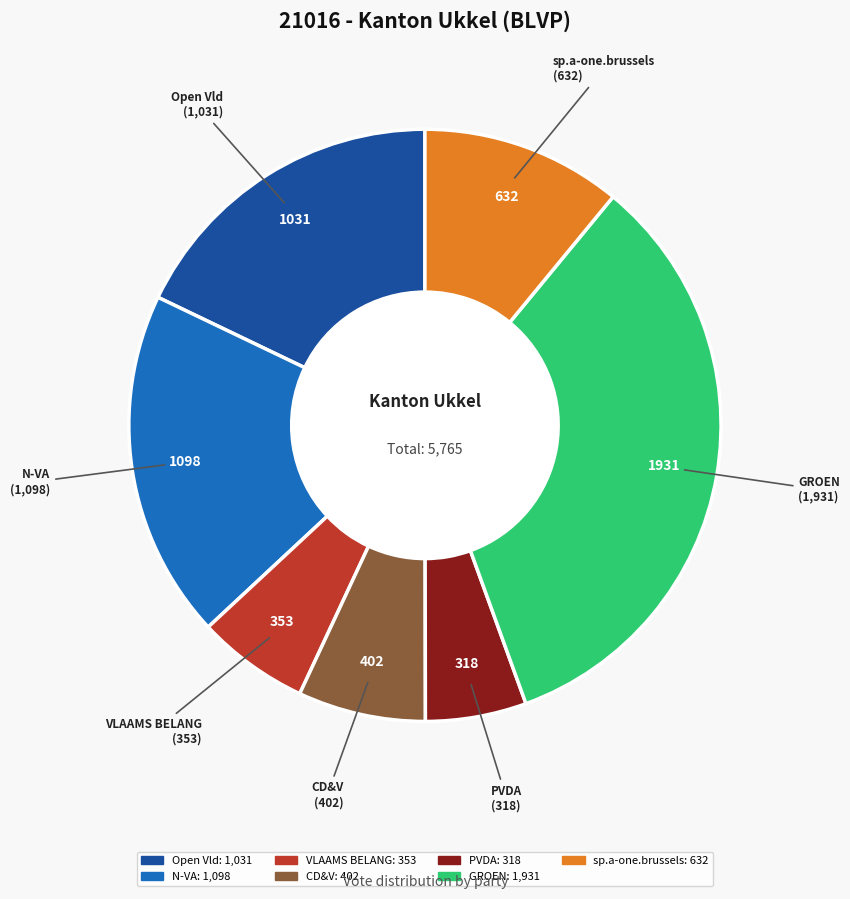

Does Open Vld account for over 50% of the chart?

No